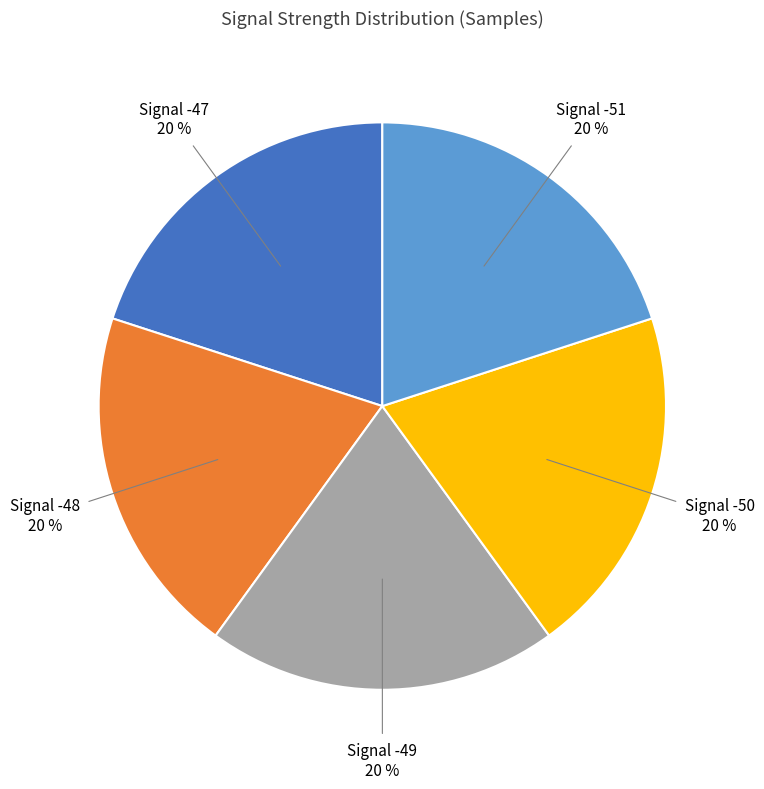

Does any single category account for the majority?

No